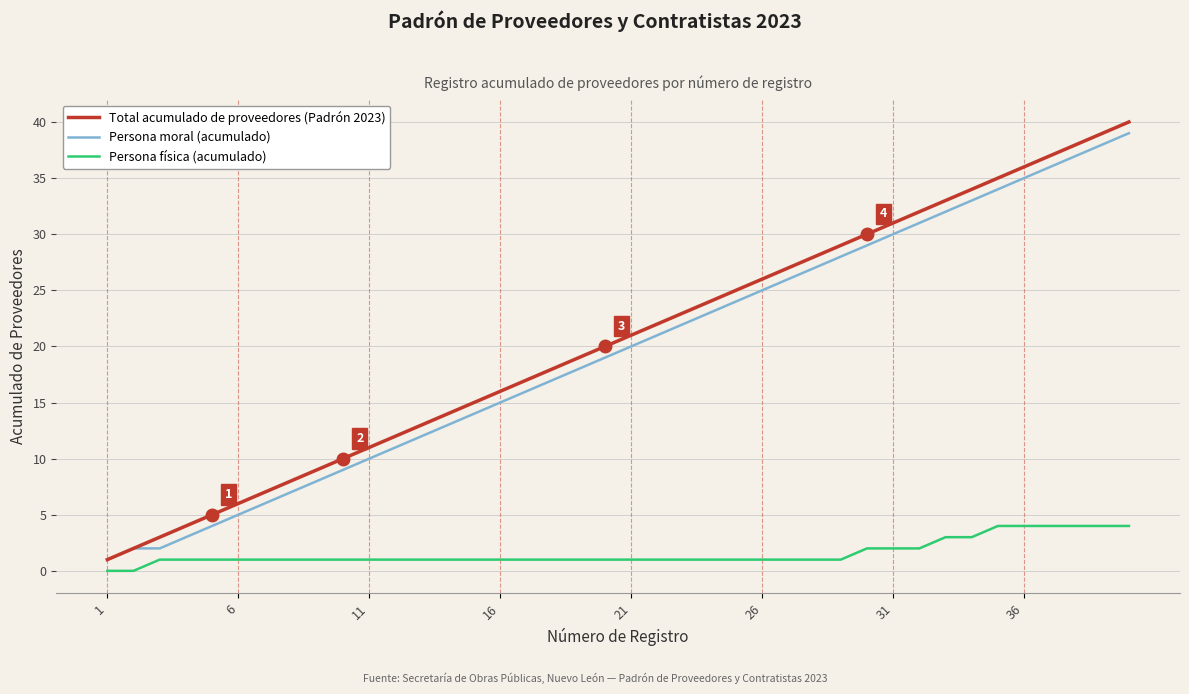

What is the greatest value displayed?

40